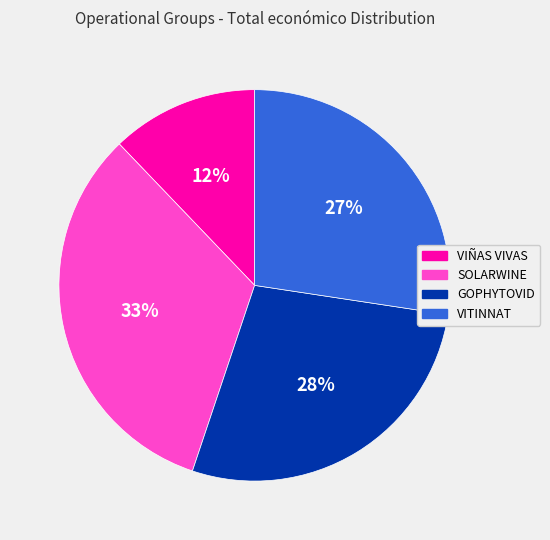

What percentage is the VITINNAT slice, to the nearest percent?

27%